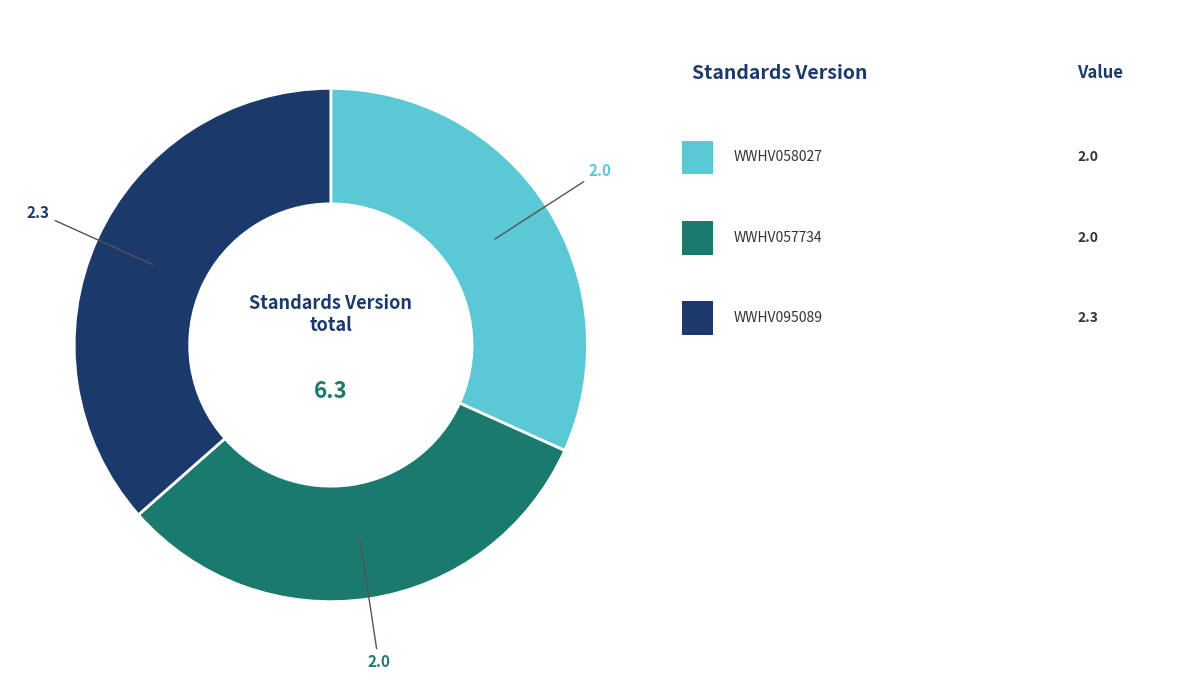

Does any single category account for the majority?

No